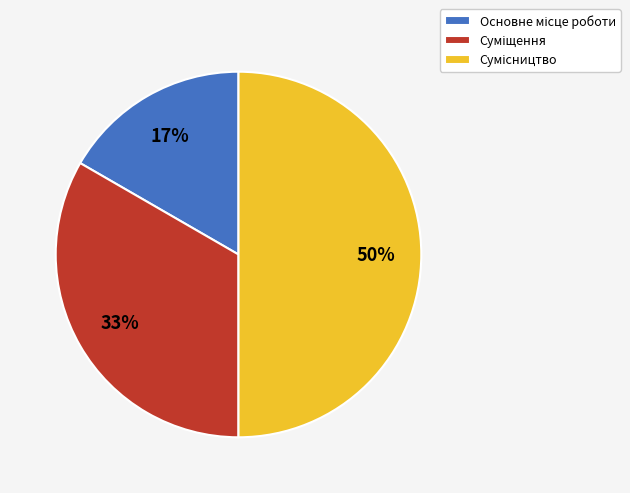

Count the number of slices in the pie.

3